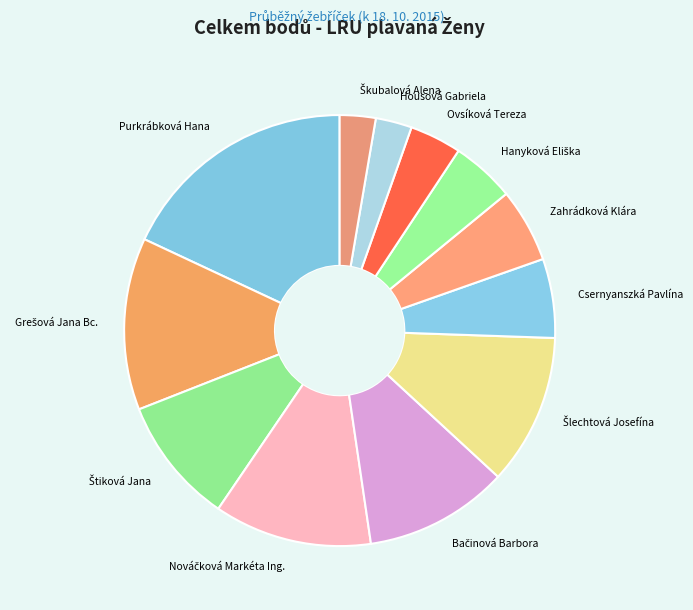

Is there any slice that represents more than half of the pie?

No